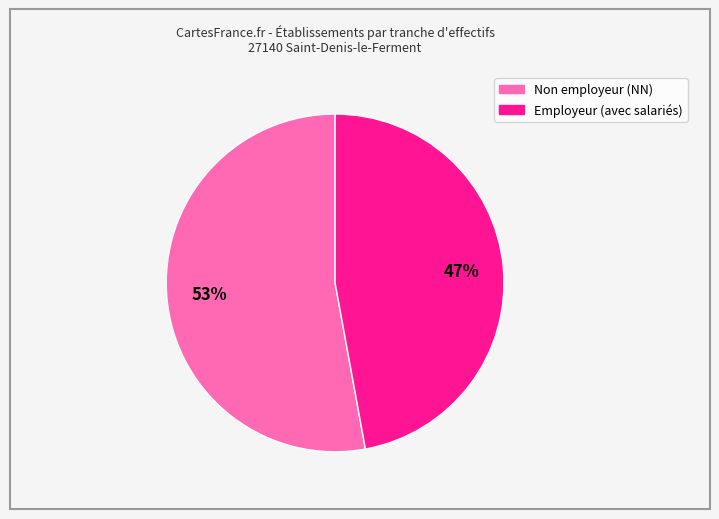

To the nearest percent, what is the average slice percentage?

50%